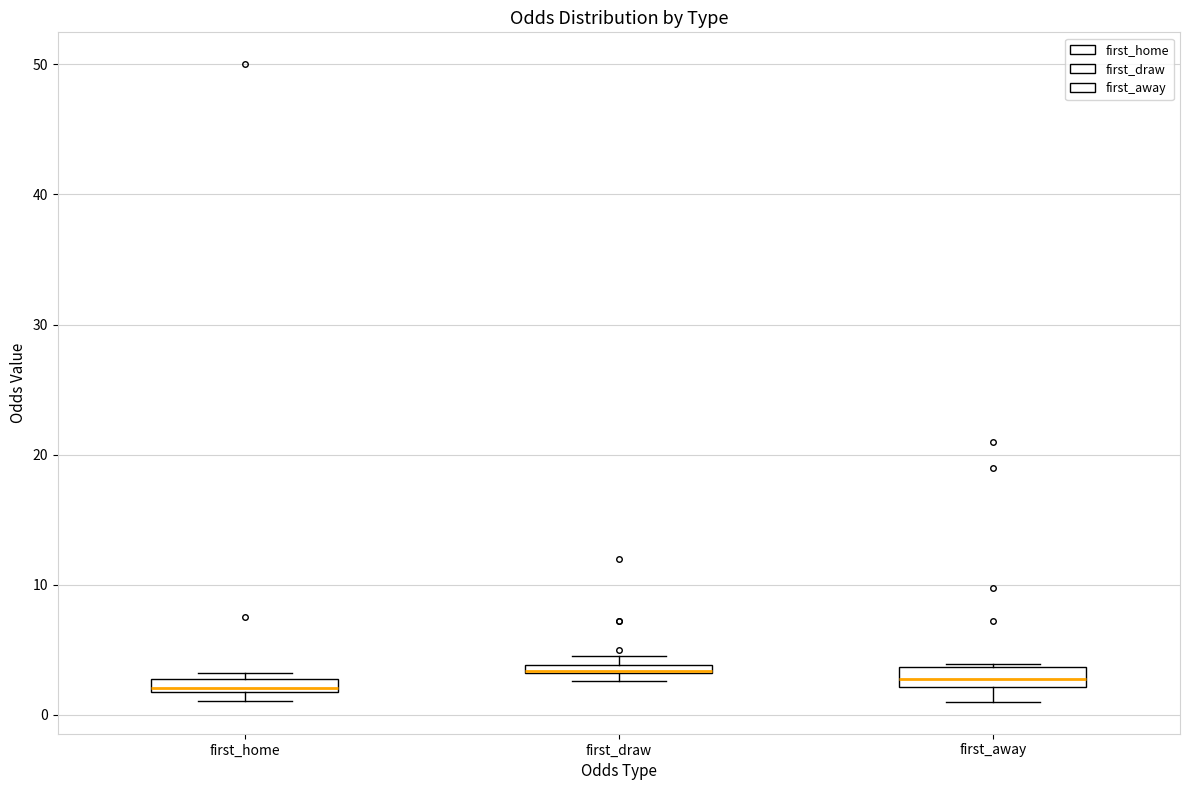

Where is the lower edge of the box for first_draw on the y-axis? The values are not printed on the chart, so give them approximately, as read against the axis.

3